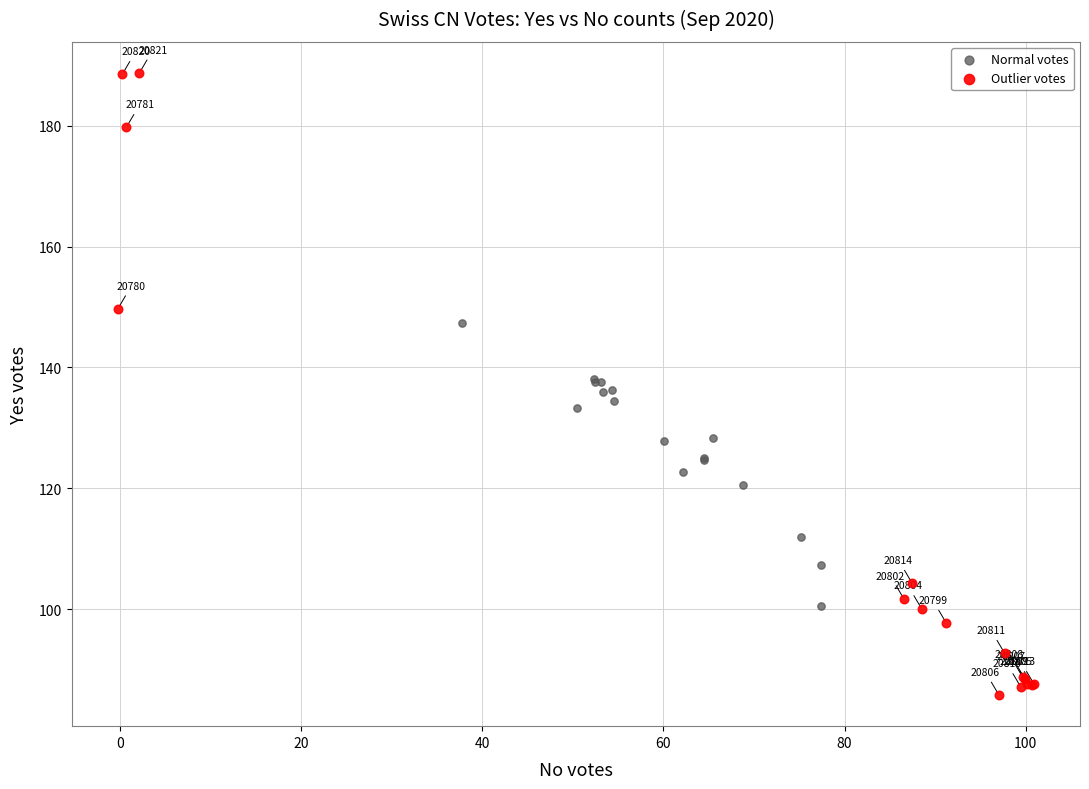

Which series contains the lowest Y value?

Outlier votes